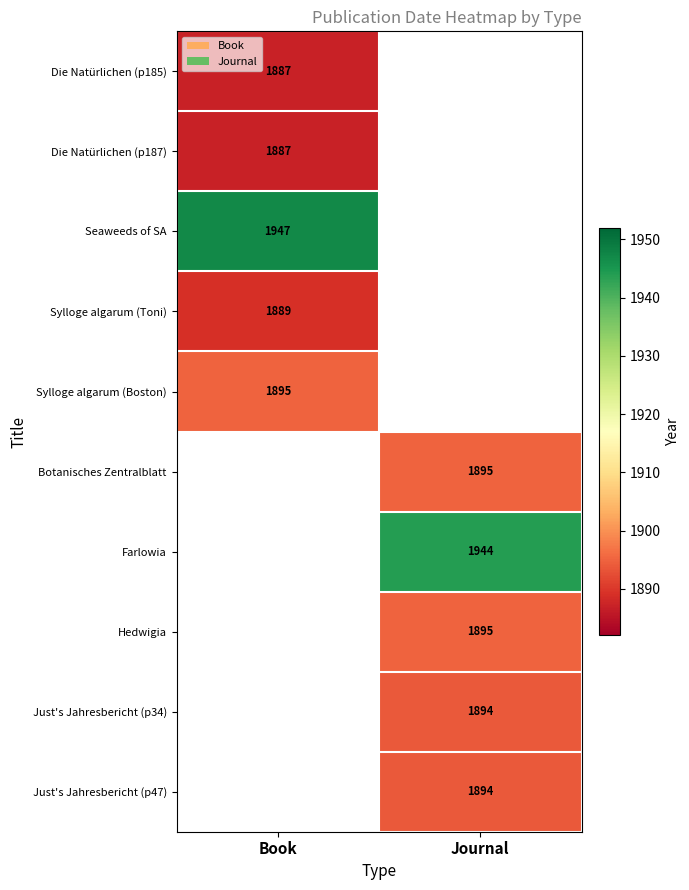

What is the minimum value shown in the chart?

1887.0